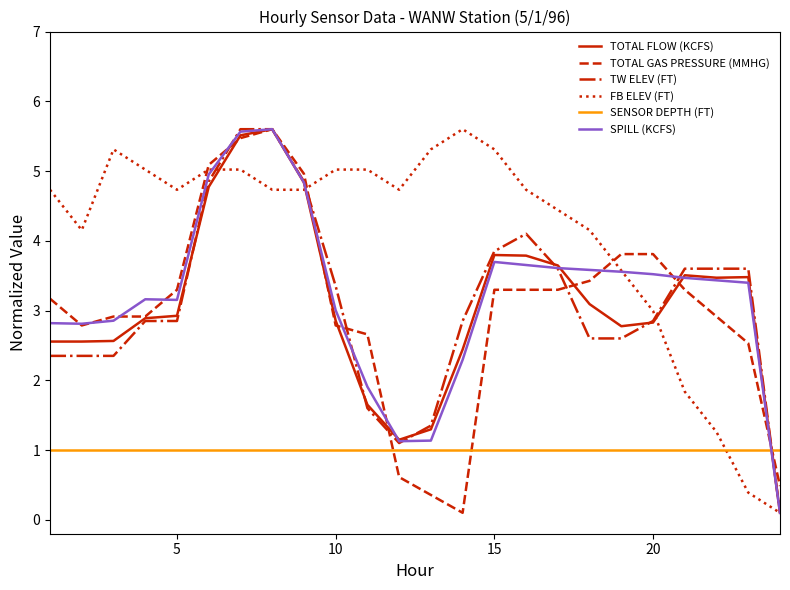

True or false: SENSOR DEPTH (FT) and TW ELEV (FT) intersect in this chart.

True